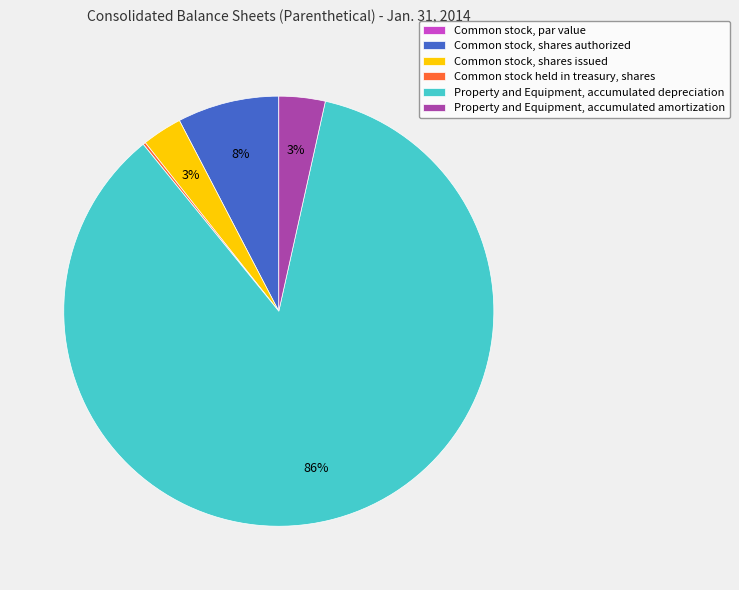

The Property and Equipment, accumulated amortization slice represents 15% of the pie. True or false?

False